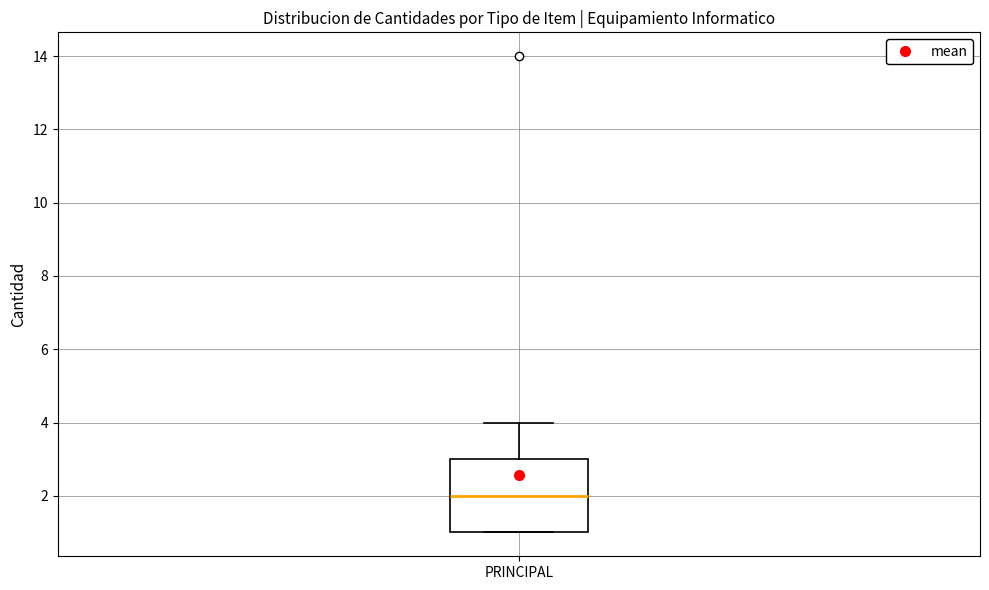

Transcribe this box plot: give where the median line is, the range the box spans, and where the two whiskers end, as read against the y-axis. The values are not printed on the chart, so give them approximately, as read against the axis.

median 2, box 1 to 3, whiskers 1 to 4